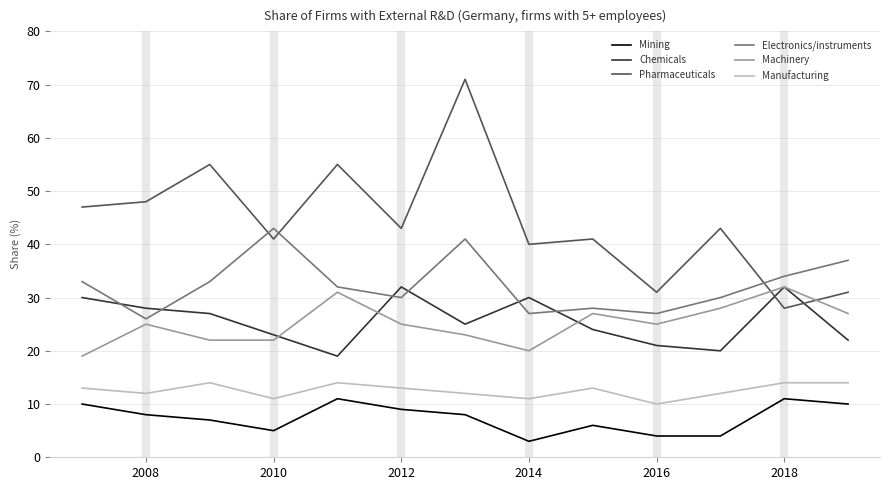

What is the average value of the Manufacturing series?

13